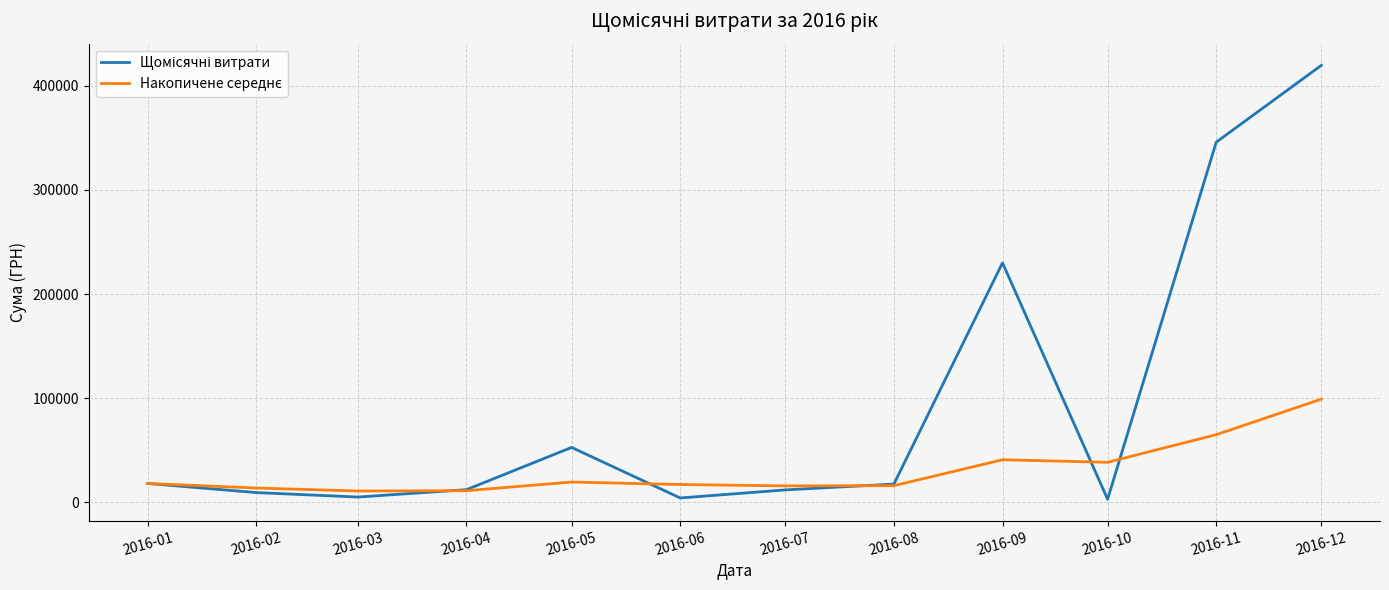

At which category is the sum across all series the highest?

2016-12